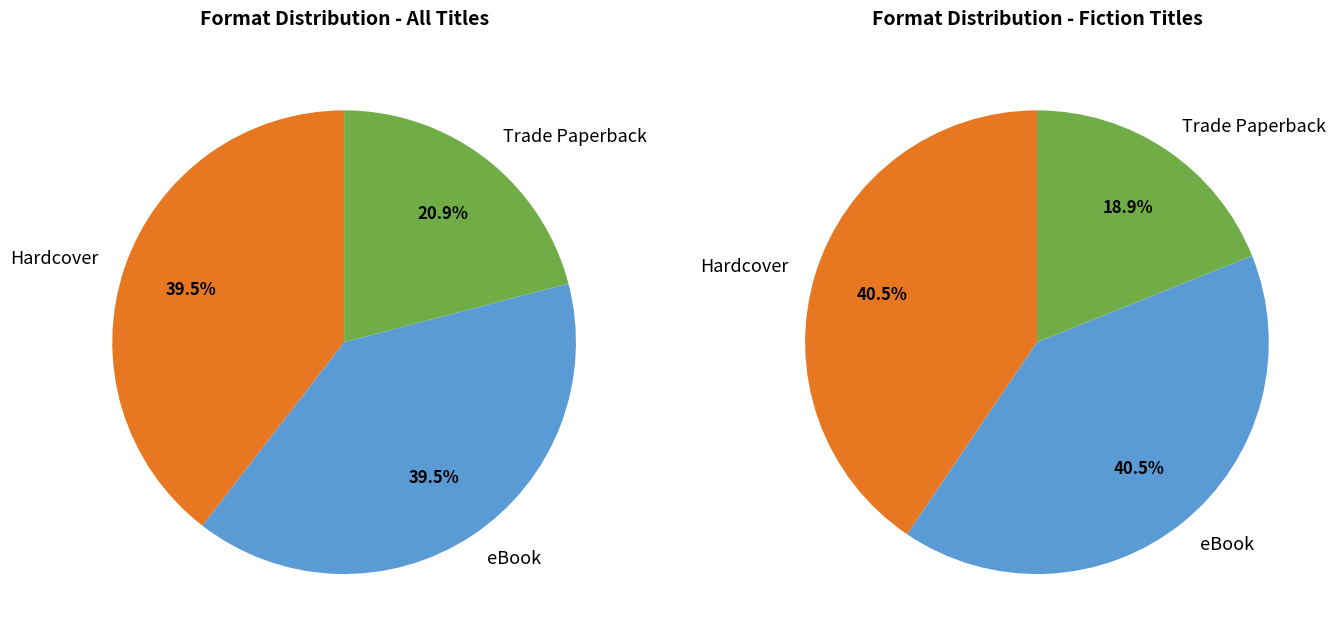

Does Hardcover account for over 50% of the chart?

No